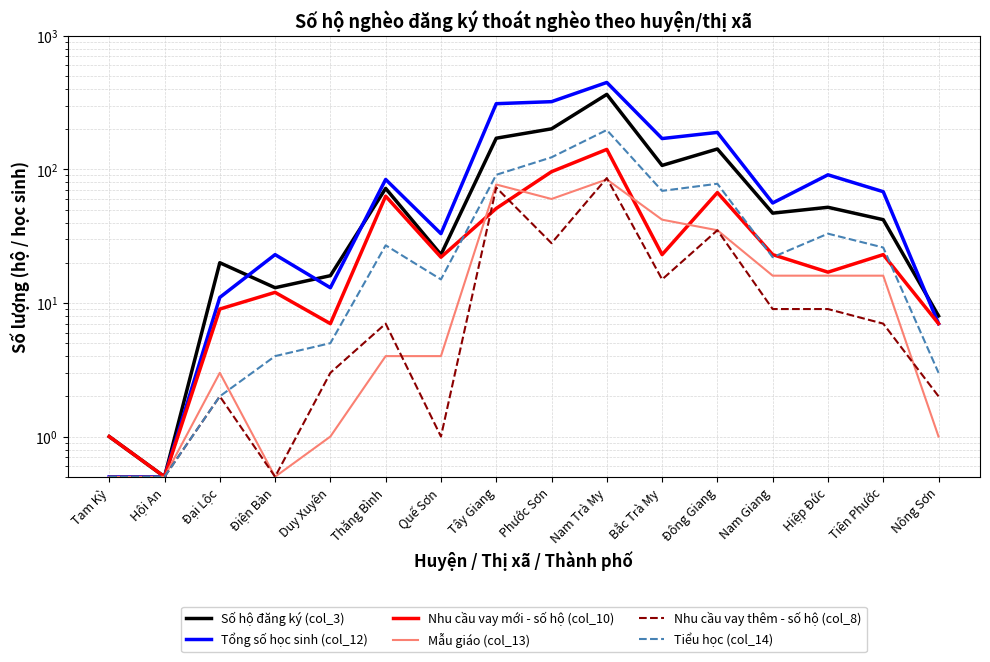

At how many categories does at least one series exceed 202?

3